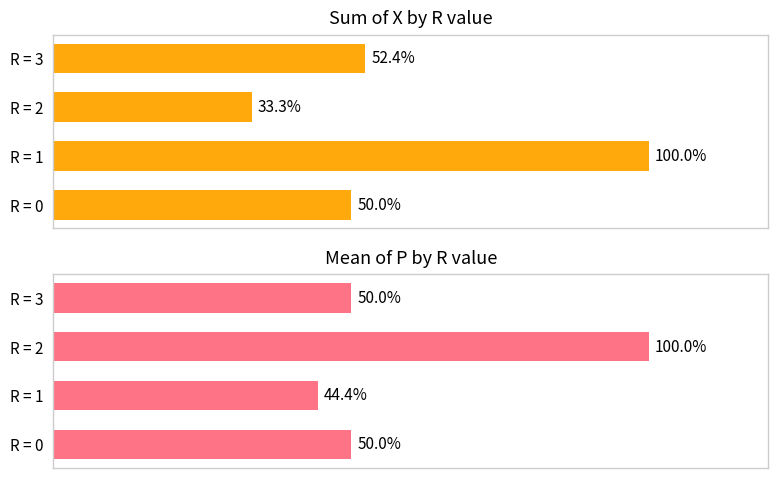

At how many categories does at least one series exceed 80?

2